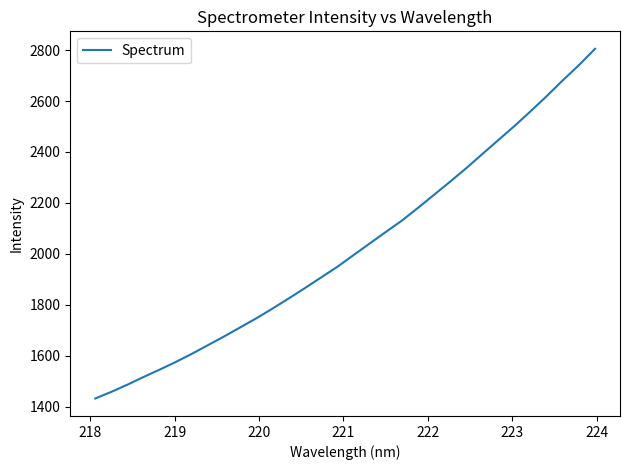

What is the difference between the maximum and minimum values?

1373.4